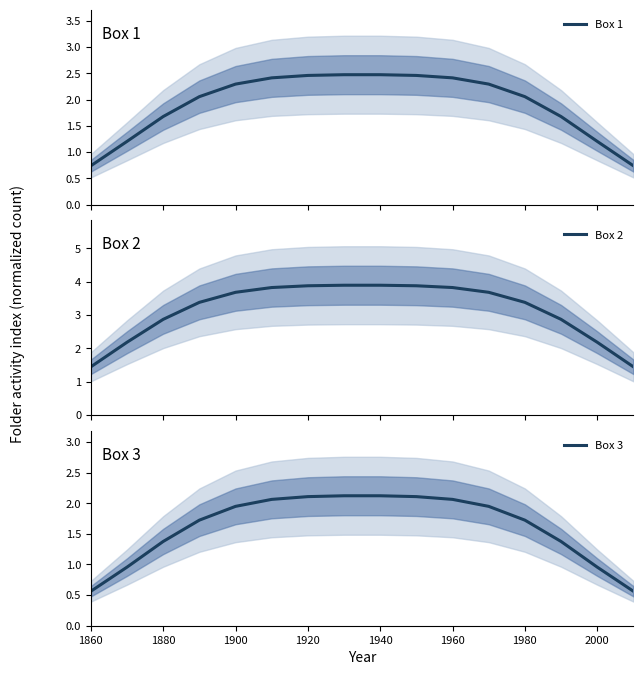

What is the minimum value shown in the chart?

0.6